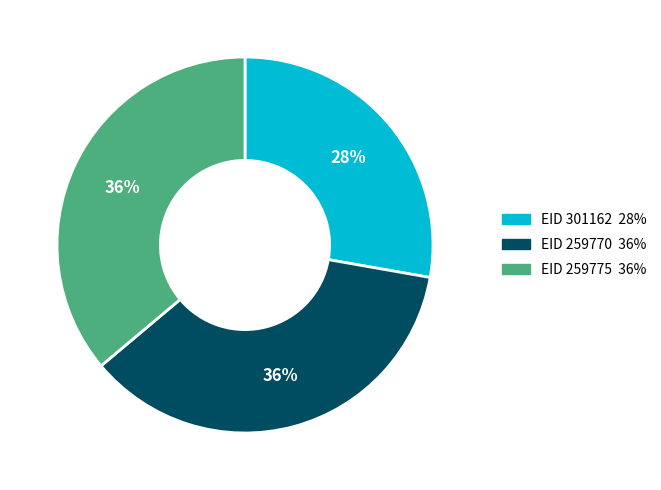

To the nearest percent, what is the difference between the largest and smallest slice percentages?

8%